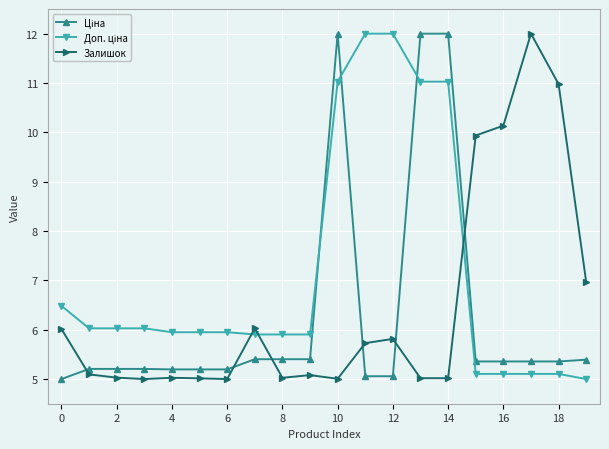

What is the value of the Залишок point at the 6th from the left?

5.0